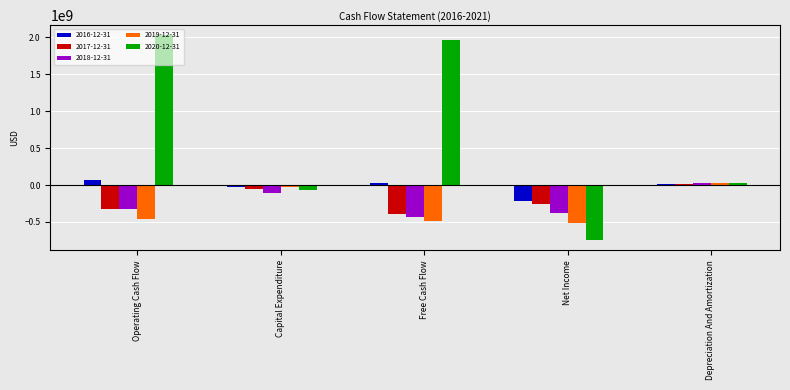

Where does the 2016-12-31 series first go above 15114000?

Operating Cash Flow